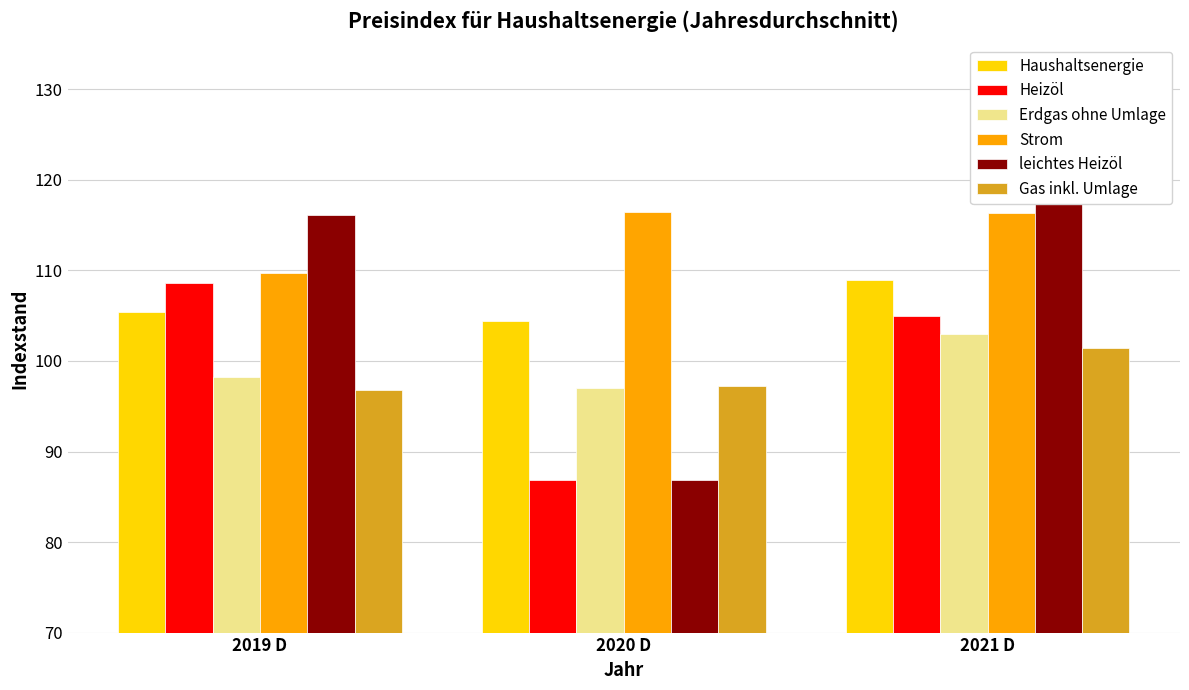

What is the maximum value for Erdgas ohne Umlage?

103.0